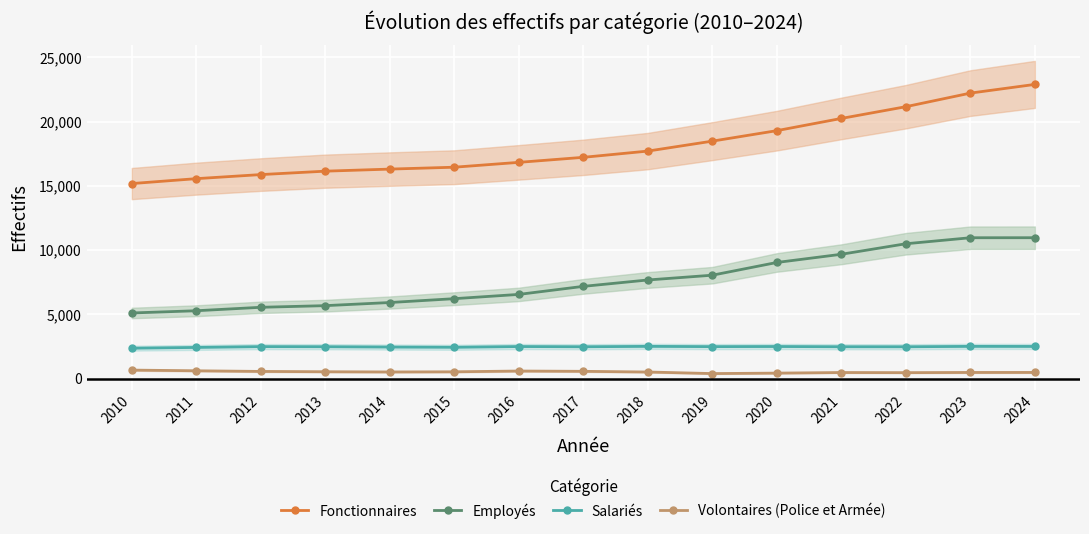

True or false: Salariés and Fonctionnaires cross at least once.

False